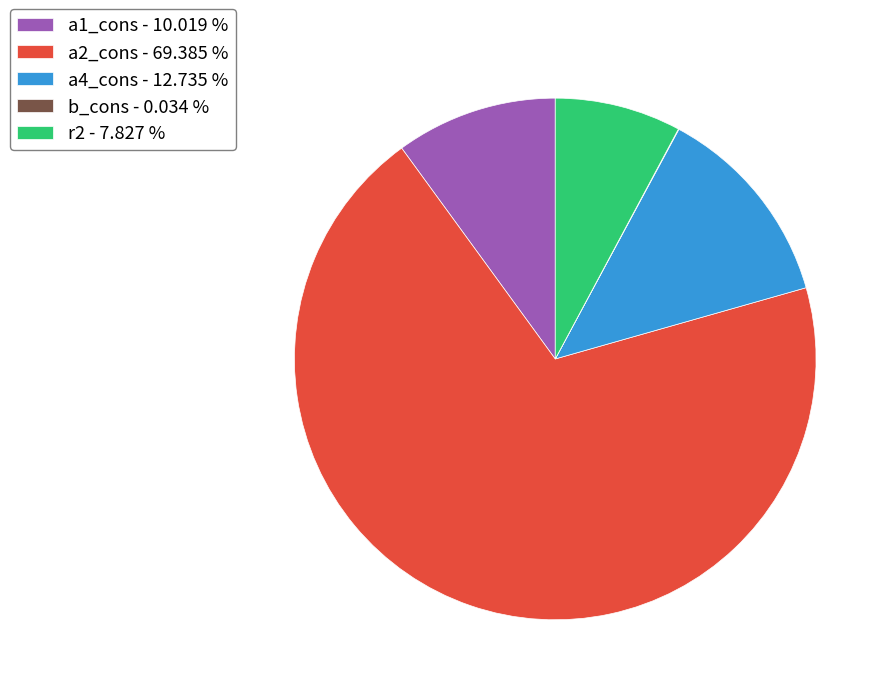

Which category has the biggest portion of the pie?

a2_cons - 69.385 %